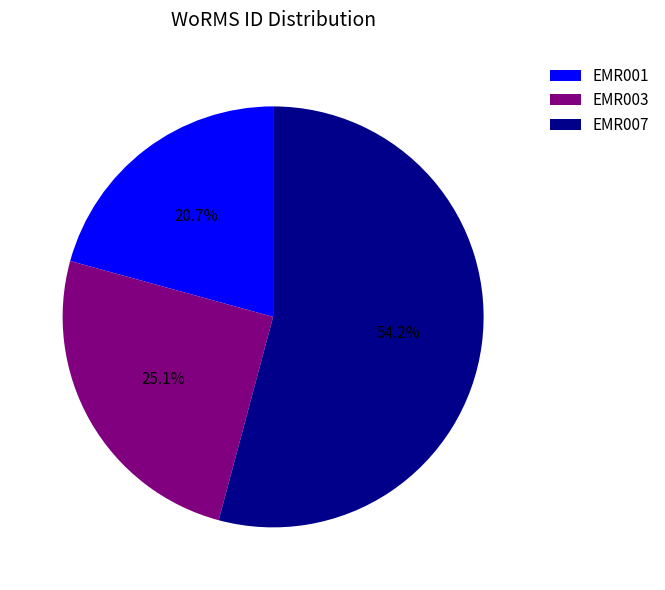

Which has a higher value, EMR001 or EMR003?

EMR003